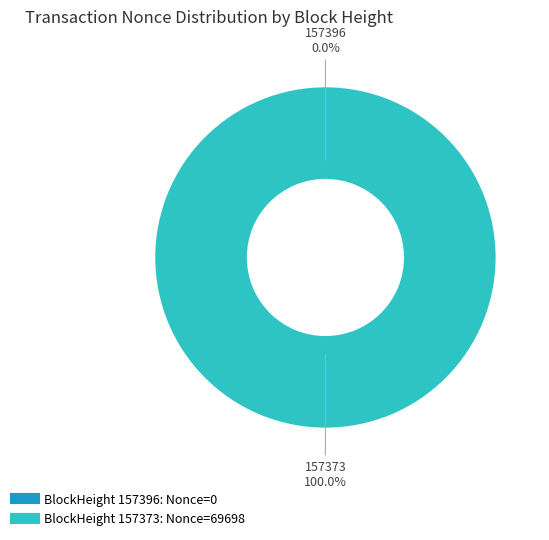

What is the change in value from 157396 to 157373?

+69698